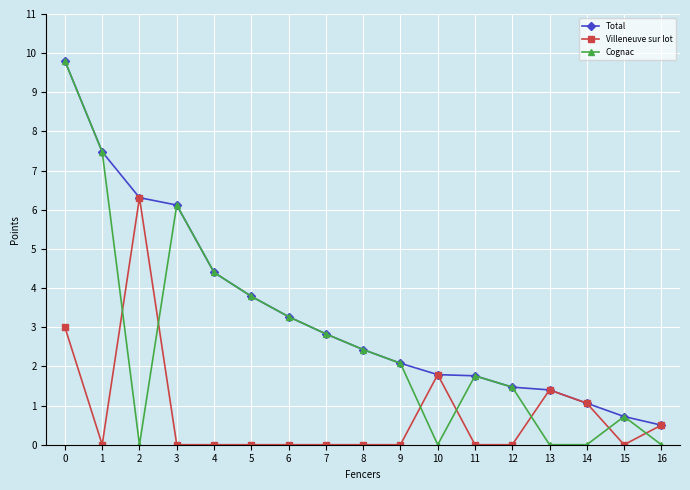

Reading left to right, list all the values displayed in this chart.

Total: 0=9.8	1=7.5	2=6.3	3=6.1	4=4.4	5=3.8	6=3.3	7=2.8	8=2.4	9=2.1	10=1.8	11=1.8	12=1.5	13=1.4	14=1.1	15=0.7	16=0.5
Villeneuve sur lot: 0=3.0	1=0.0	2=6.3	3=0.0	4=0.0	5=0.0	6=0.0	7=0.0	8=0.0	9=0.0	10=1.8	11=0.0	12=0.0	13=1.4	14=1.1	15=0.0	16=0.5
Cognac: 0=9.8	1=7.5	2=0.0	3=6.1	4=4.4	5=3.8	6=3.3	7=2.8	8=2.4	9=2.1	10=0.0	11=1.8	12=1.5	13=0.0	14=0.0	15=0.7	16=0.0